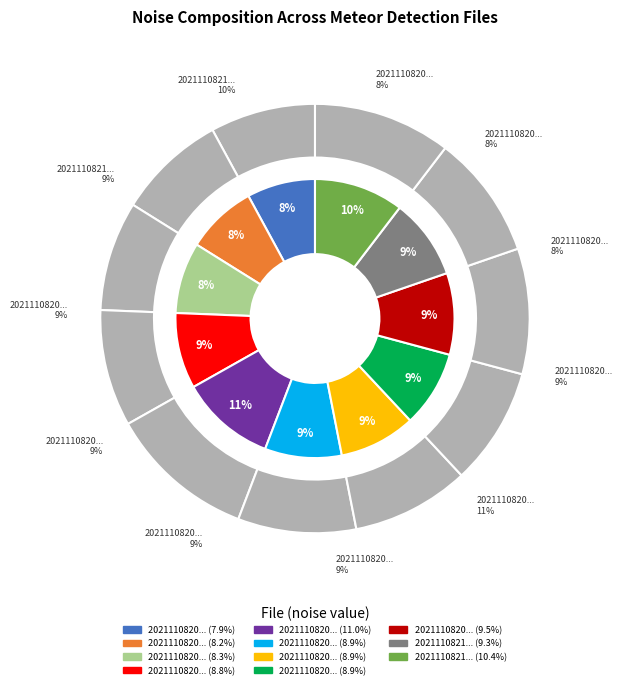

Does any single category account for the majority?

No